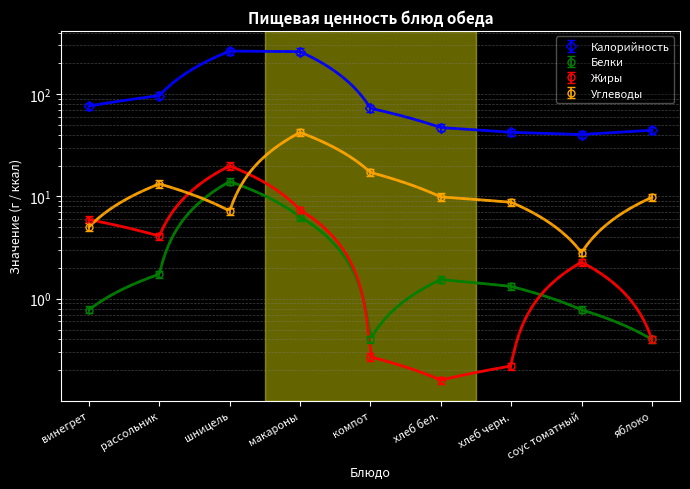

True or false: Углеводы and Калорийность intersect in this chart.

False